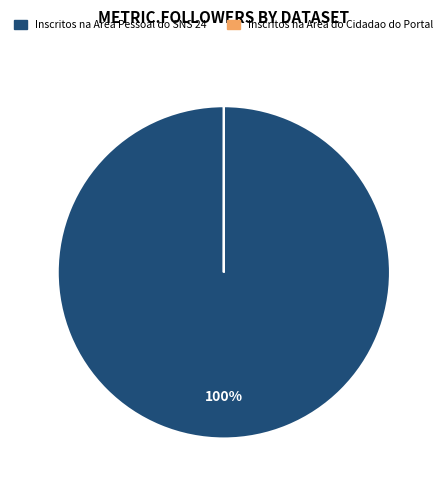

Does any single category account for the majority?

Yes